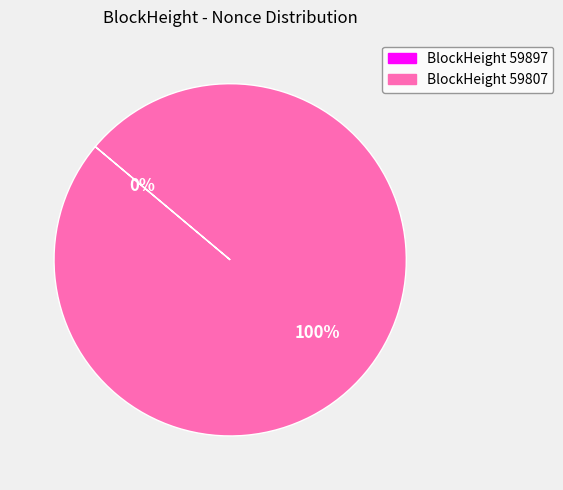

To the nearest percent, what is the average slice percentage?

50%